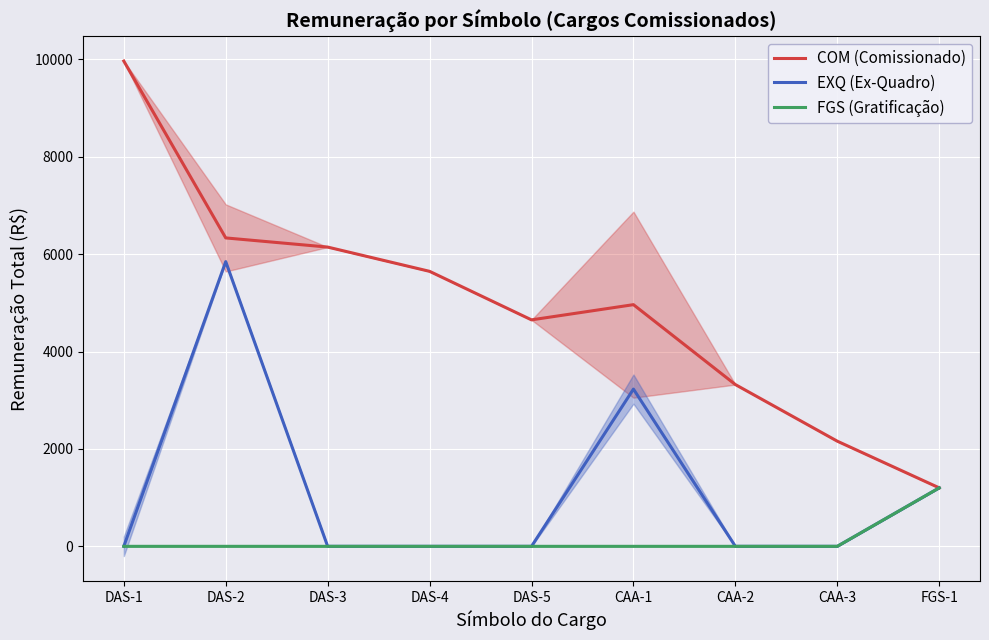

List the series in order of their peak value, highest first.

COM (Comissionado), EXQ (Ex-Quadro), FGS (Gratificação)